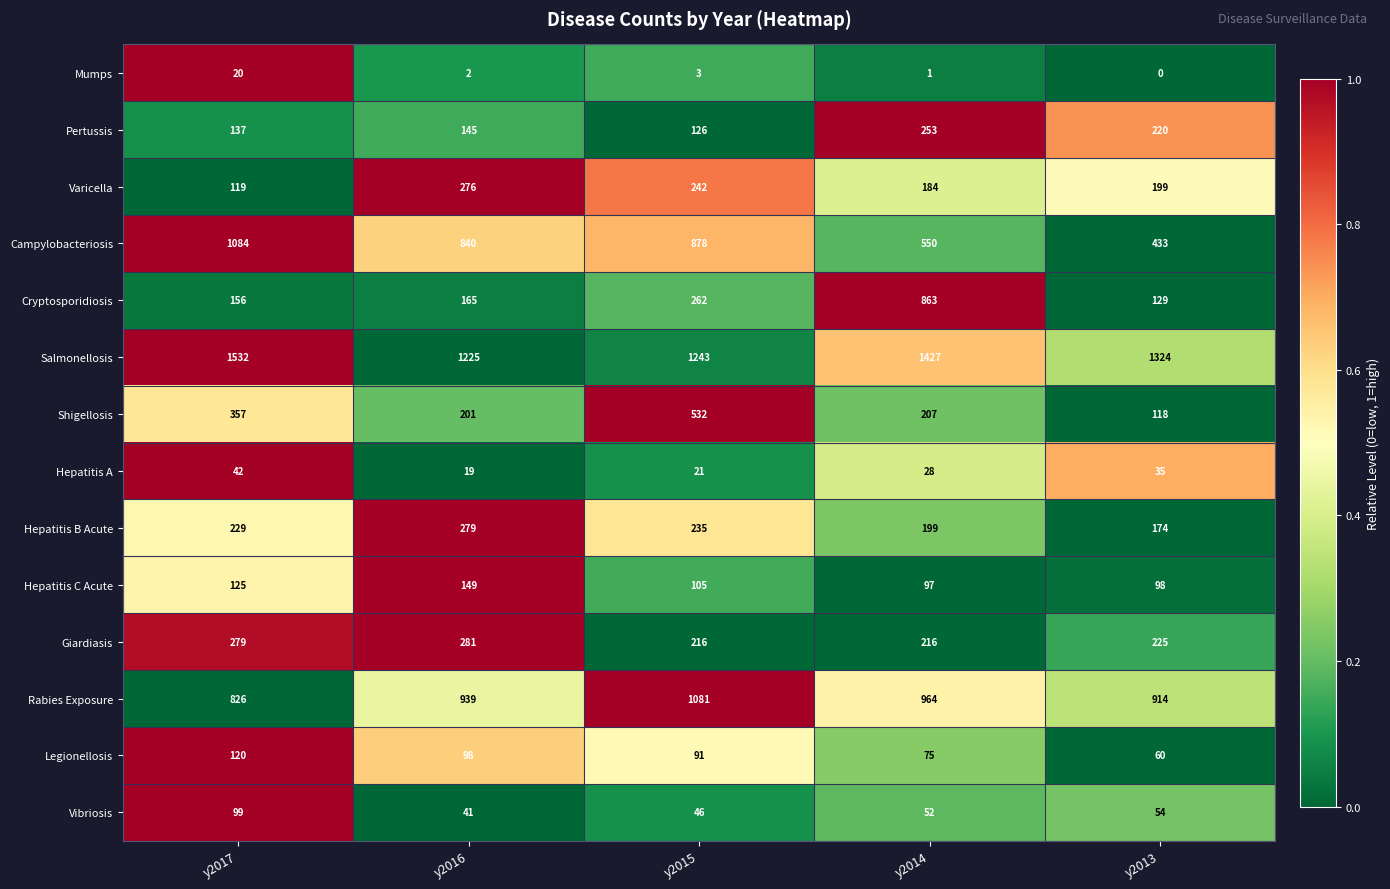

Is it true that Hepatitis C Acute equals 125 at y2017?

True